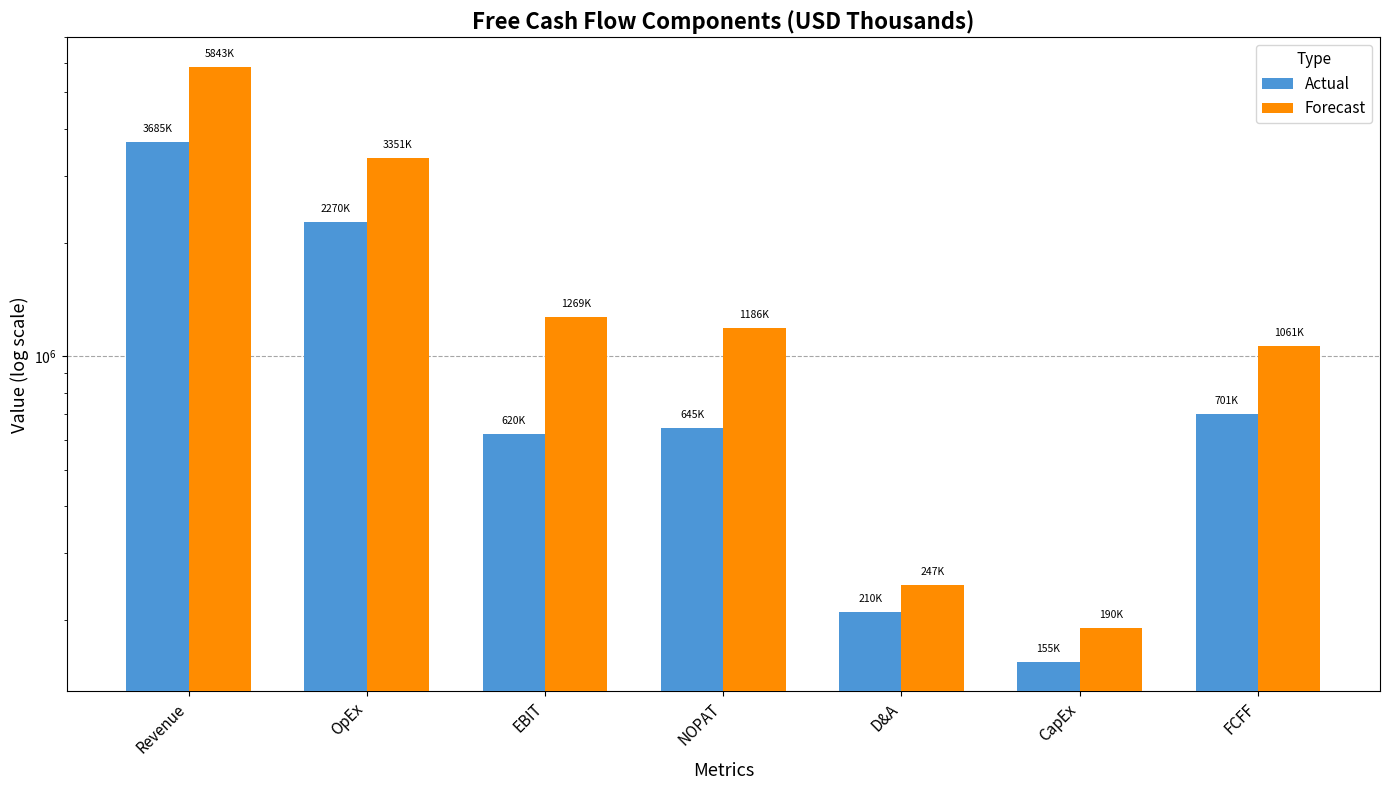

What is the sum of the Forecast values at CapEx and OpEx?

3540785